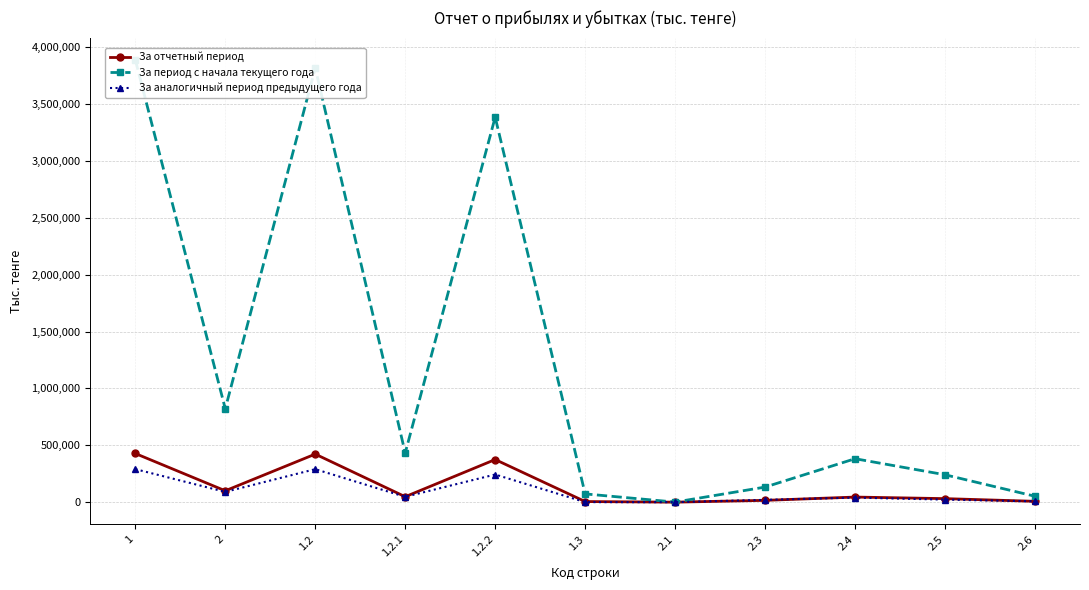

True or false: За период с начала текущего года and За отчетный период intersect in this chart.

False